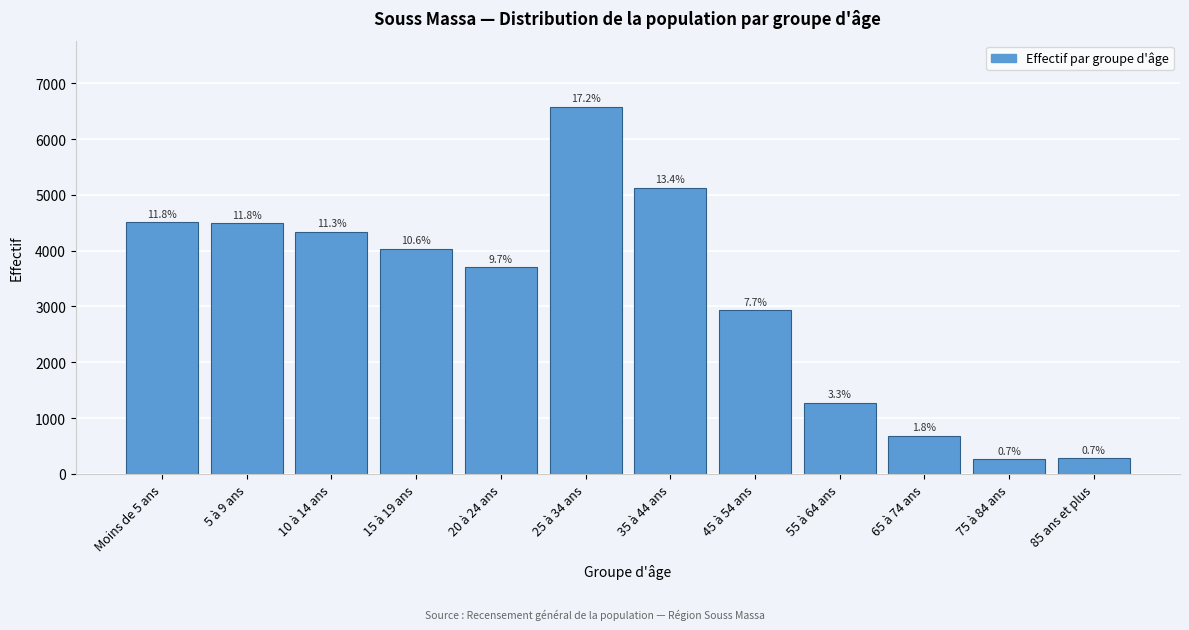

Does the chart contain any negative values?

No